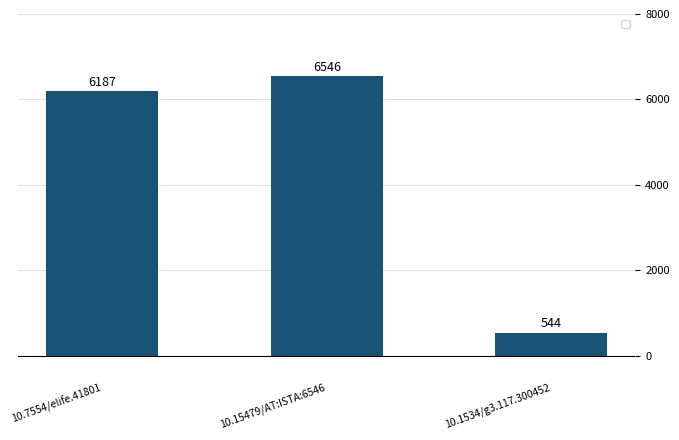

What is the ratio of the value at 10.7554/elife.41801 to the value at 10.1534/g3.117.300452?

11.4